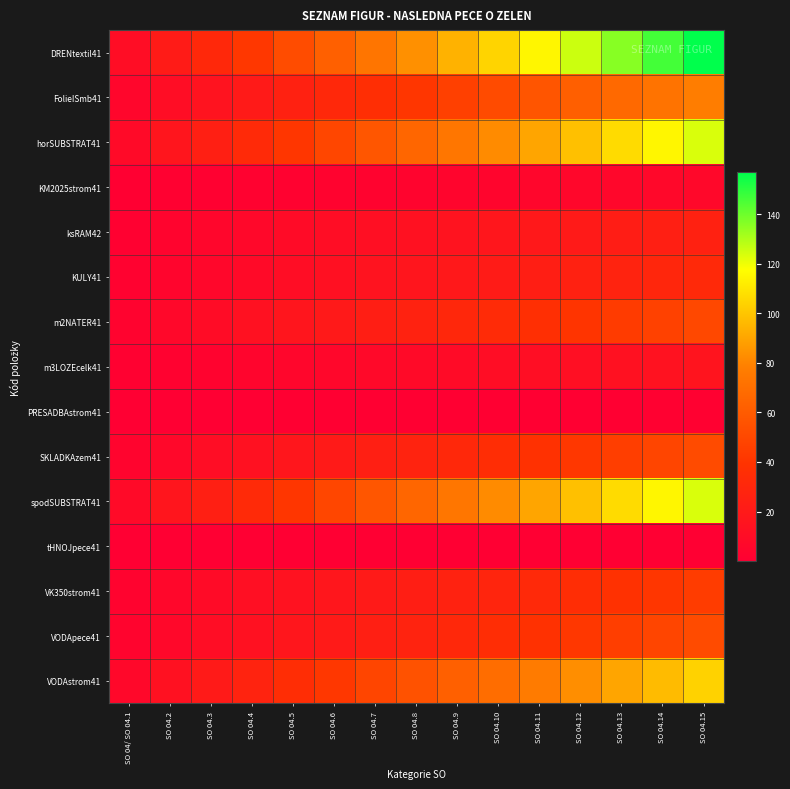

At which category does the chart reach its peak across all series?

SO 04.15